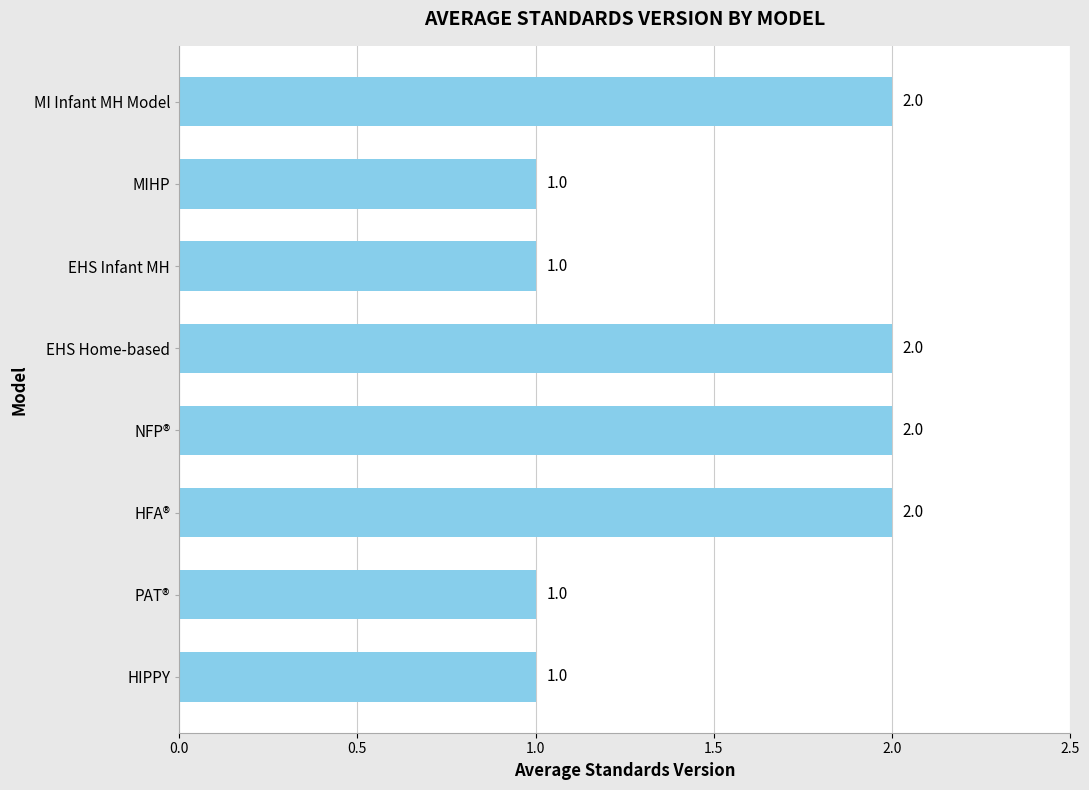

Count the values in the range 1 to 2.

8